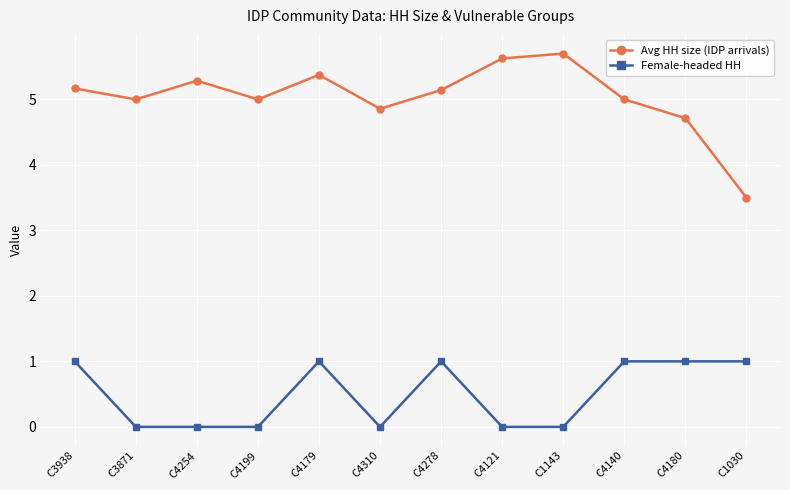

True or false: Avg HH size (IDP arrivals) and Female-headed HH cross at least once.

False